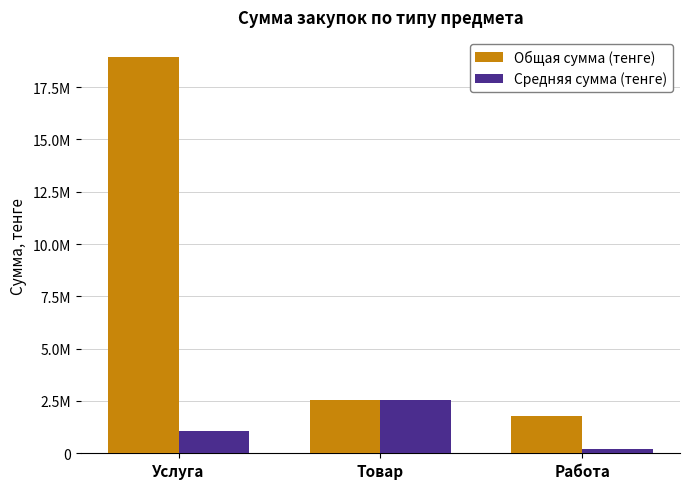

Rank the series by their average value, from lowest to highest.

Средняя сумма (тенге), Общая сумма (тенге)